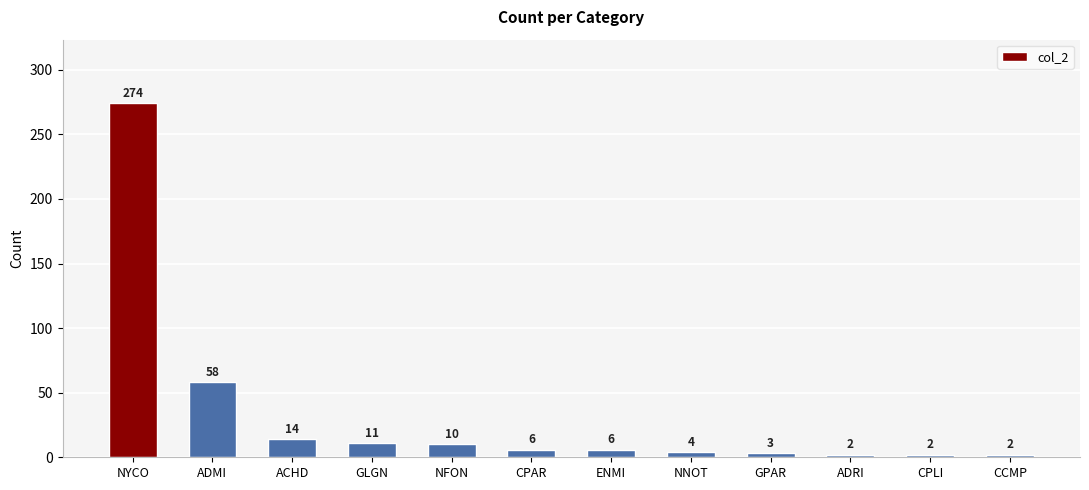

Does the chart contain stacked bars?

No